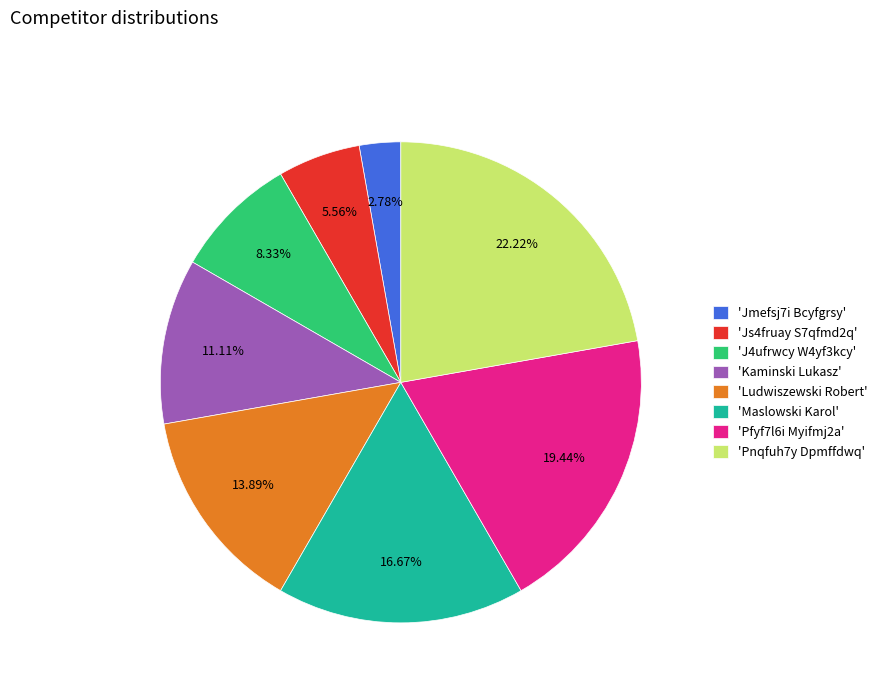

Is the sum of 'Kaminski Lukasz' and 'Jmefsj7i Bcyfgrsy' greater than half?

No